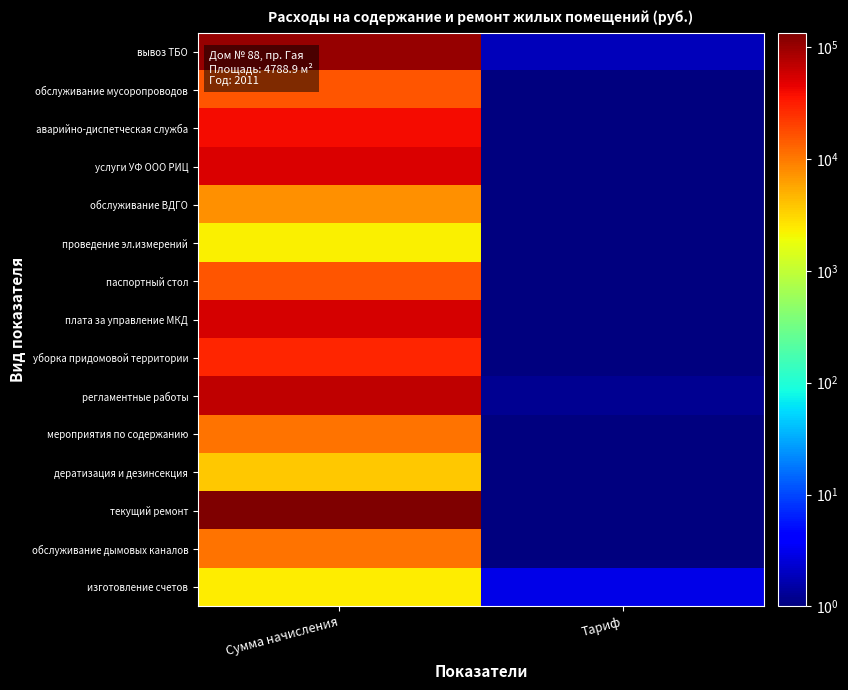

Reading left to right, transcribe all the data shown in this chart.

вывоз ТБО: Сумма начисления=105738.9	Тариф=1.8
обслуживание мусоропроводов: Сумма начисления=16090.7	Тариф=0.3
аварийно-диспетческая служба: Сумма начисления=39652.1	Тариф=0.7
услуги УФ ООО РИЦ: Сумма начисления=53444.1	Тариф=0.9
обслуживание ВДГО: Сумма начисления=7470.7	Тариф=0.1
проведение эл.измерений: Сумма начисления=2298.7	Тариф=0.0
паспортный стол: Сумма начисления=15516.0	Тариф=0.3
плата за управление МКД: Сумма начисления=54593.5	Тариф=0.9
уборка придомовой территории: Сумма начисления=29308.1	Тариф=0.5
регламентные работы: Сумма начисления=70109.5	Тариф=1.2
мероприятия по содержанию: Сумма начисления=10918.7	Тариф=0.2
дератизация и дезинсекция: Сумма начисления=3831.1	Тариф=0.1
текущий ремонт: Сумма начисления=134900.0	Тариф=0.0
обслуживание дымовых каналов: Сумма начисления=10918.7	Тариф=0.2
изготовление счетов: Сумма начисления=2344.0	Тариф=2.9